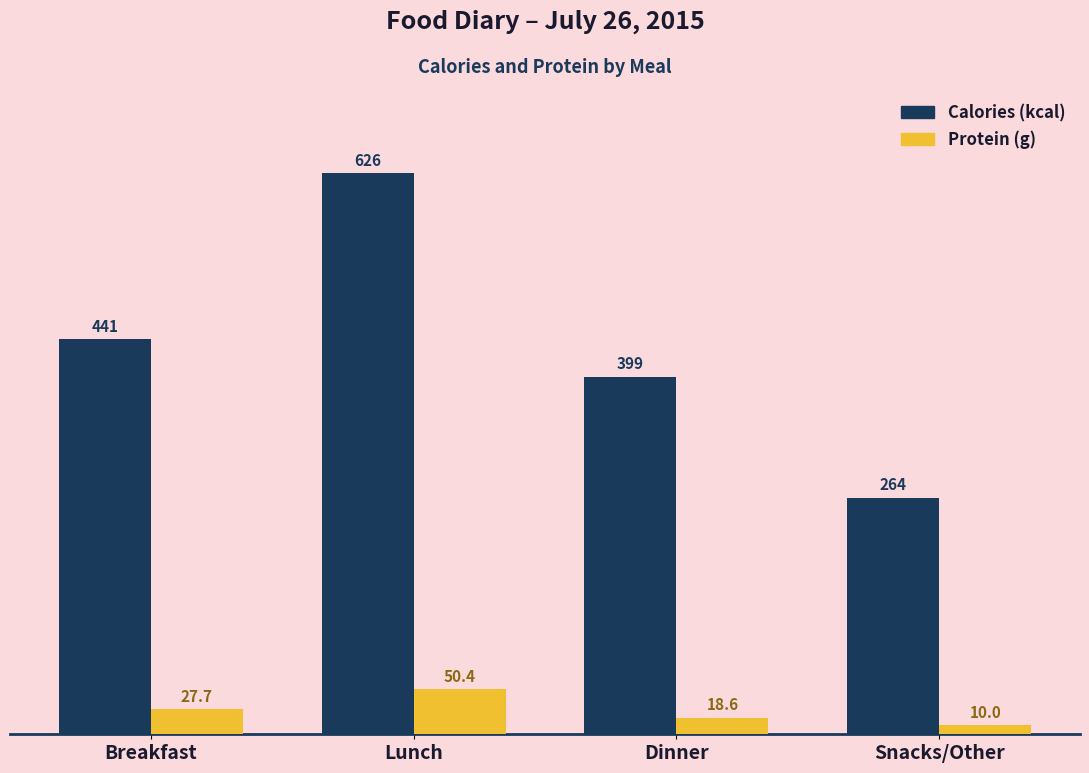

What is the spread (max minus min) of values at Lunch?

575.6